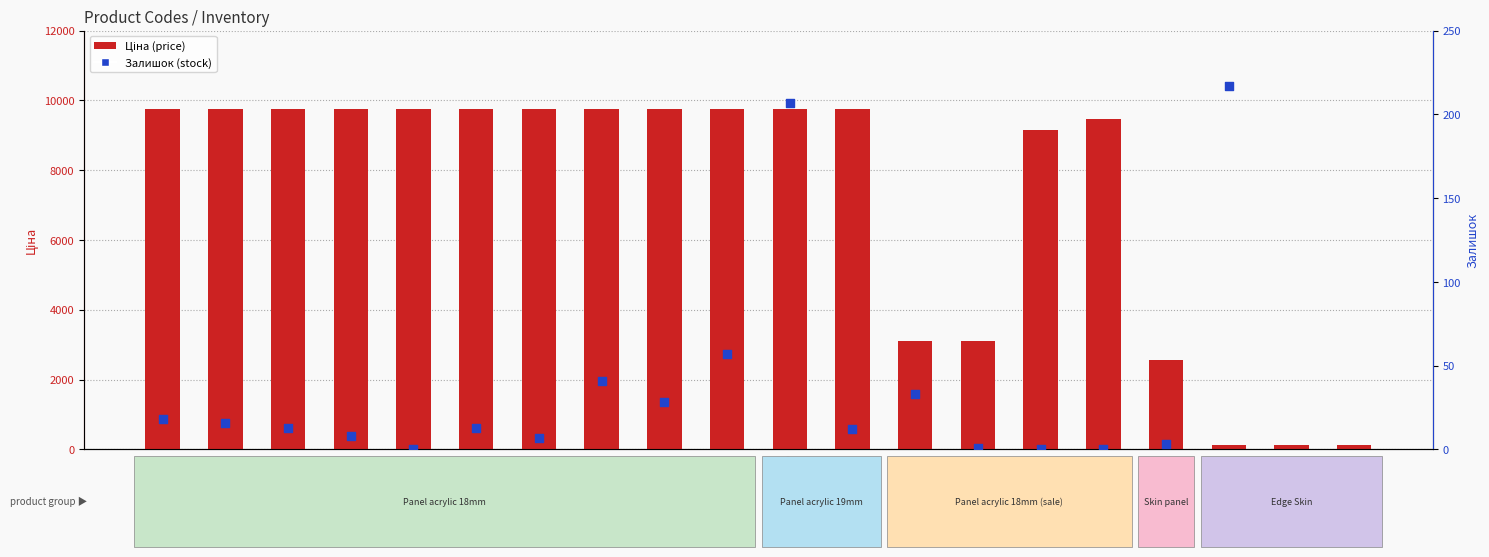

What are all the series names shown in the legend?

Ціна, Залишок